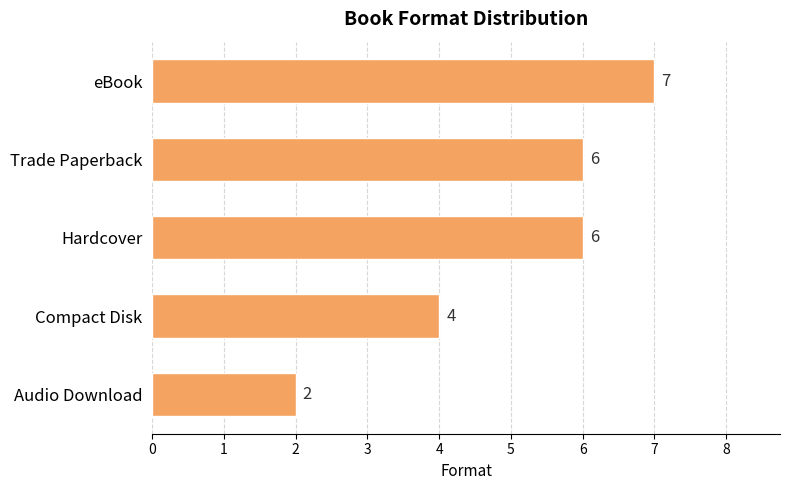

How many distinct data groups are displayed?

1